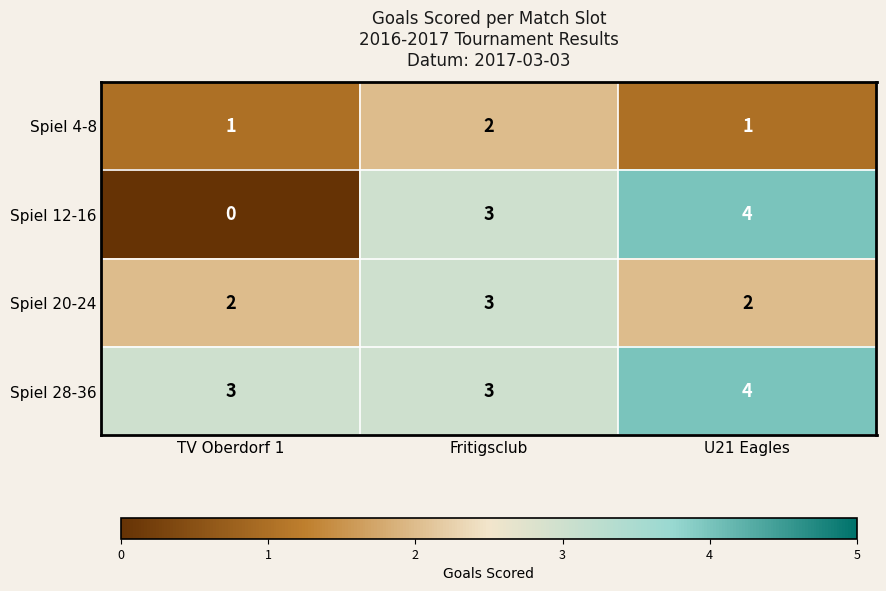

Which label corresponds to the largest value in the chart?

U21 Eagles